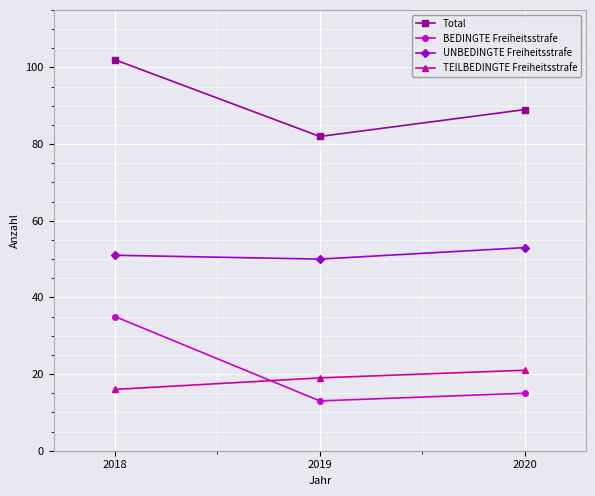

Is the value of UNBEDINGTE Freiheitsstrafe at 2018 greater than the value of TEILBEDINGTE Freiheitsstrafe at 2018?

Yes